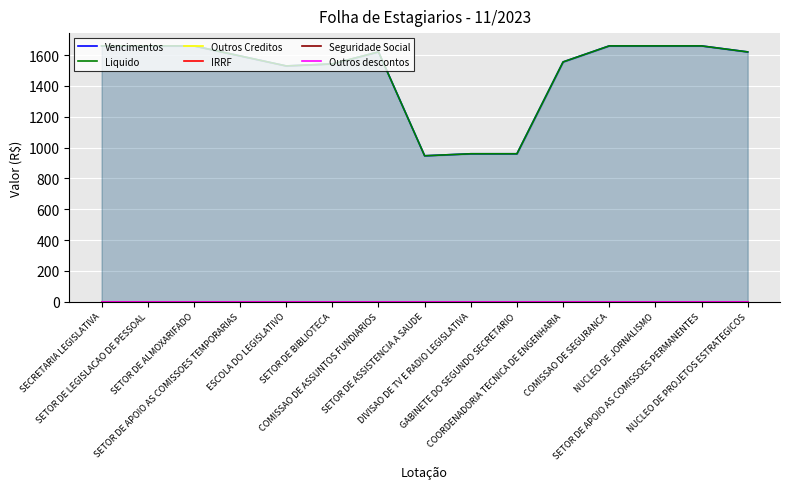

At which label is Outros Creditos closest to 0?

SECRETARIA LEGISLATIVA